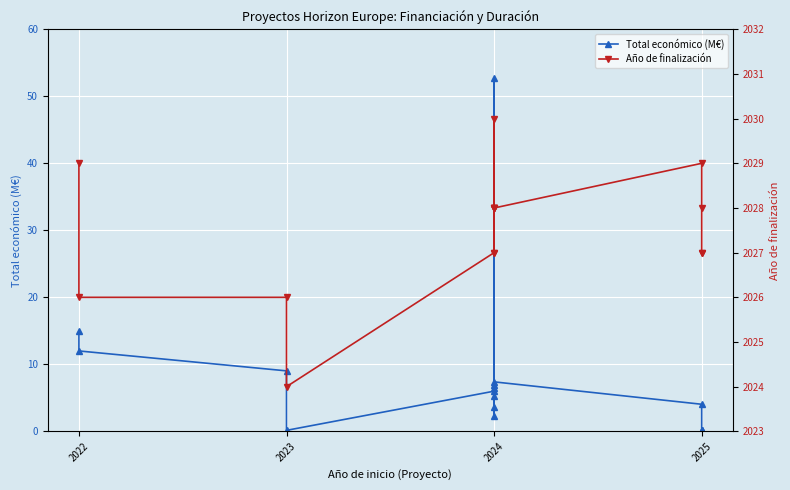

How many values in the Año de finalización series are below 2028?

7